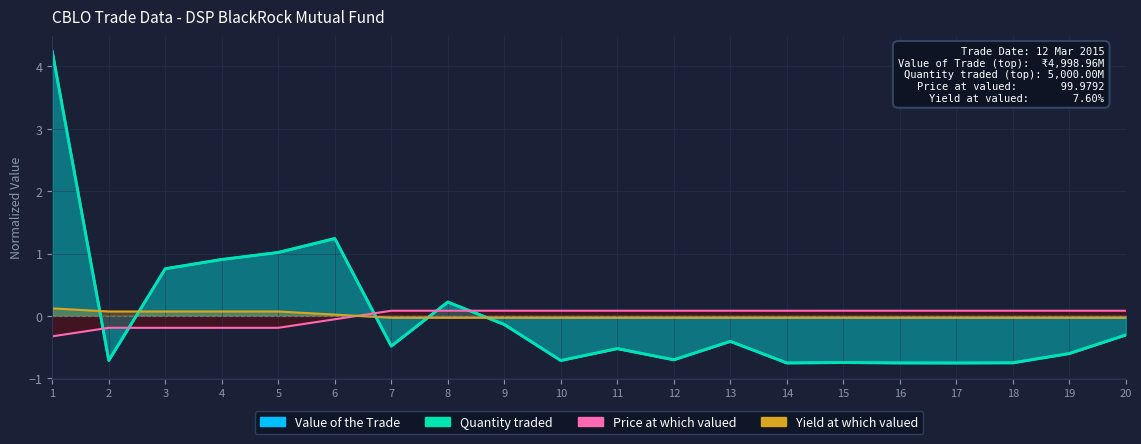

Which series changed the most between 5 and 12?

Quantity traded